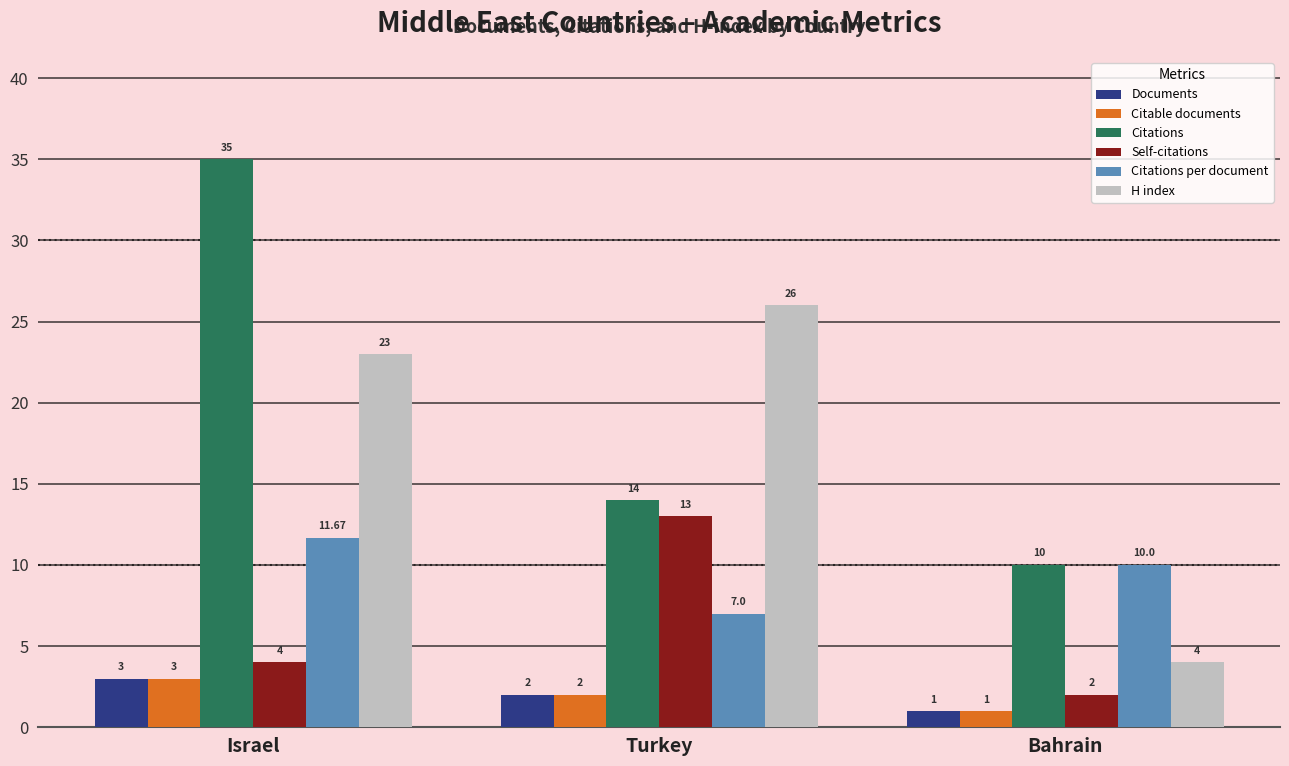

Which series changed the most between Israel and Turkey?

Citations